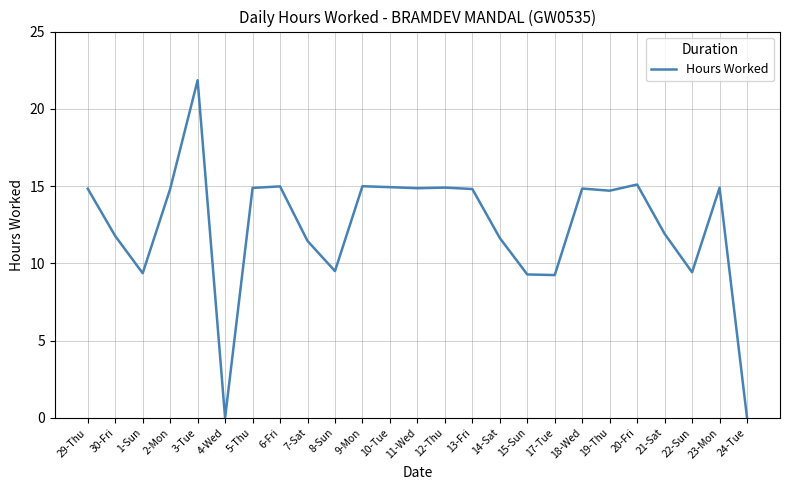

At which label does the data first exceed 14?

29-Thu